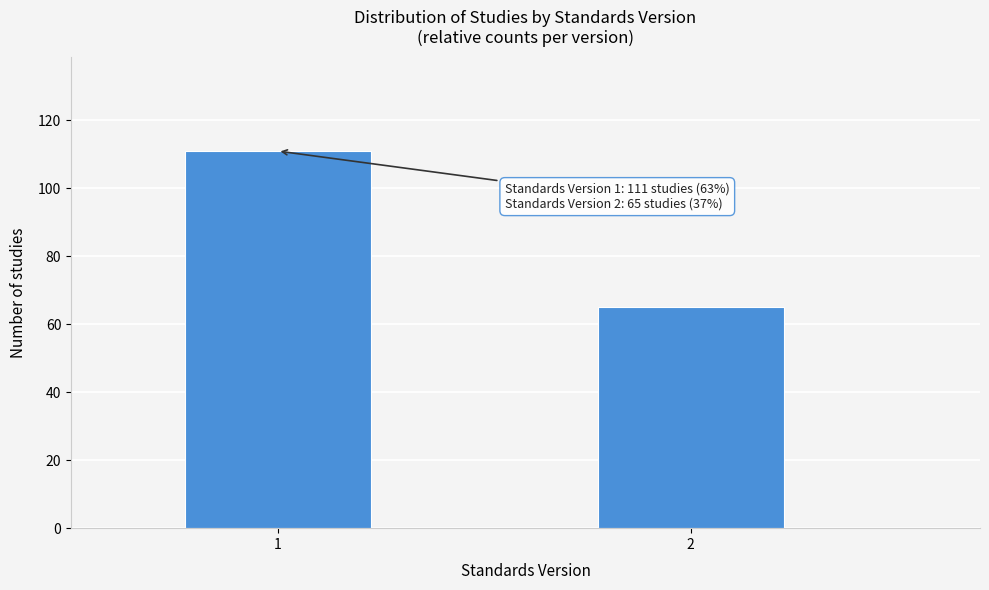

Reading left to right, transcribe all the data shown in this chart.

1=111	2=65